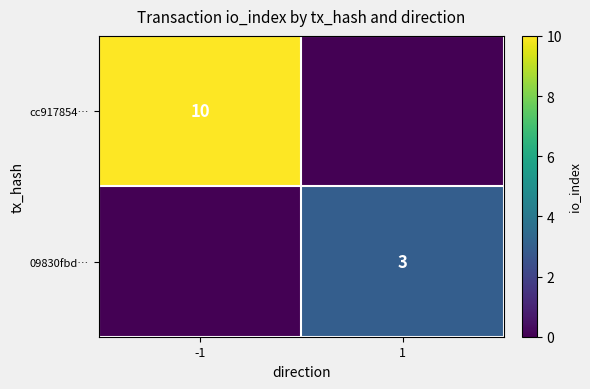

The value of 09830fbd… at 1 is 3. True or false?

True